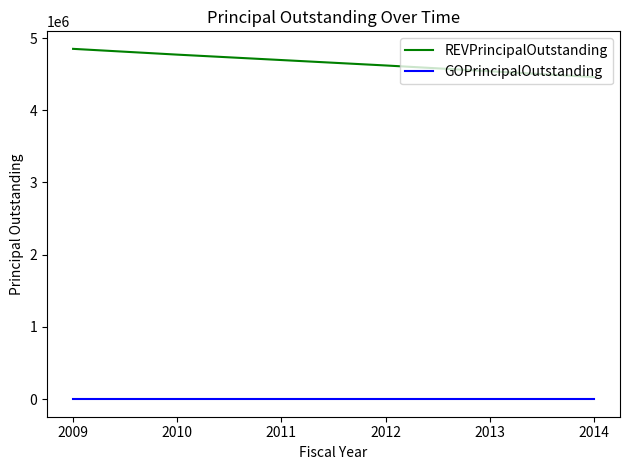

True or false: REVPrincipalOutstanding and GOPrincipalOutstanding intersect in this chart.

False